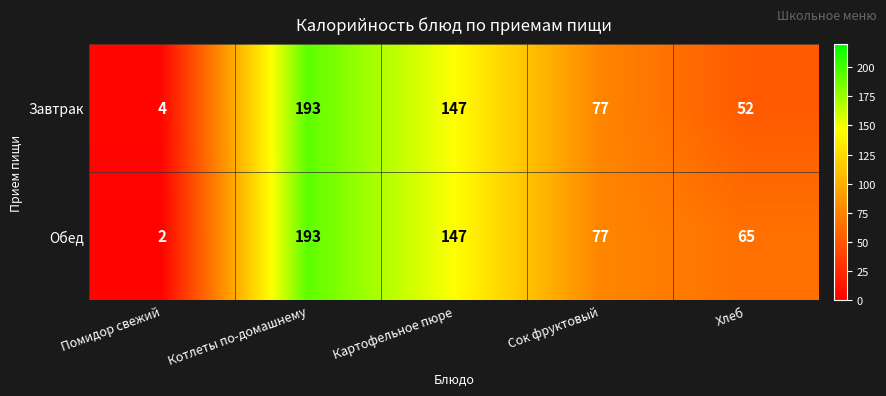

Is it true that Завтрак equals 1 at Помидор свежий?

False